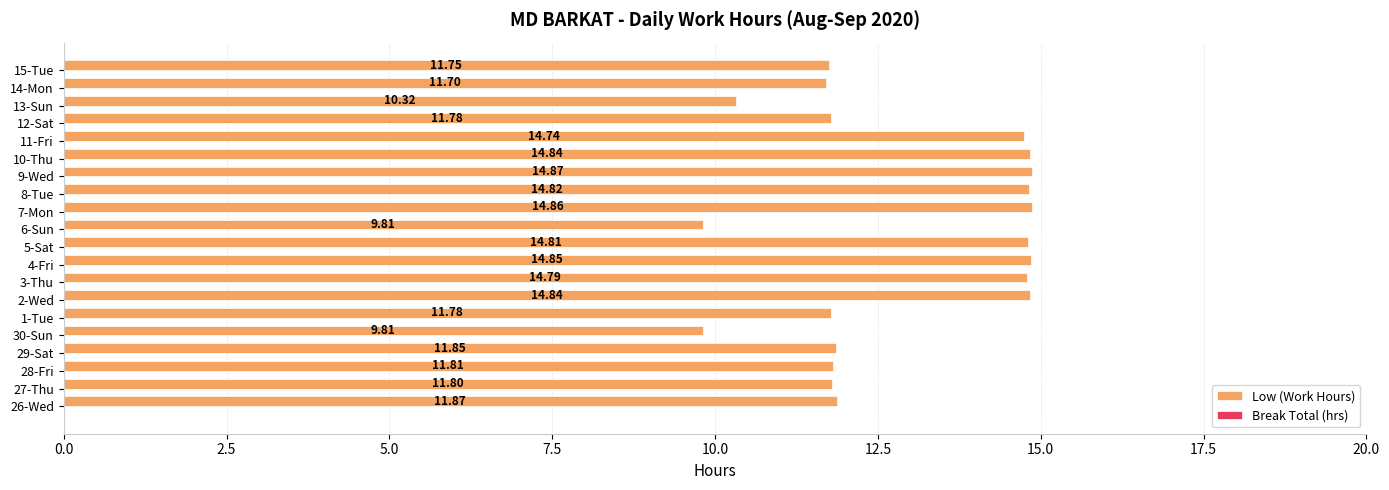

Between 26-Wed and 4-Fri, which is larger?

4-Fri